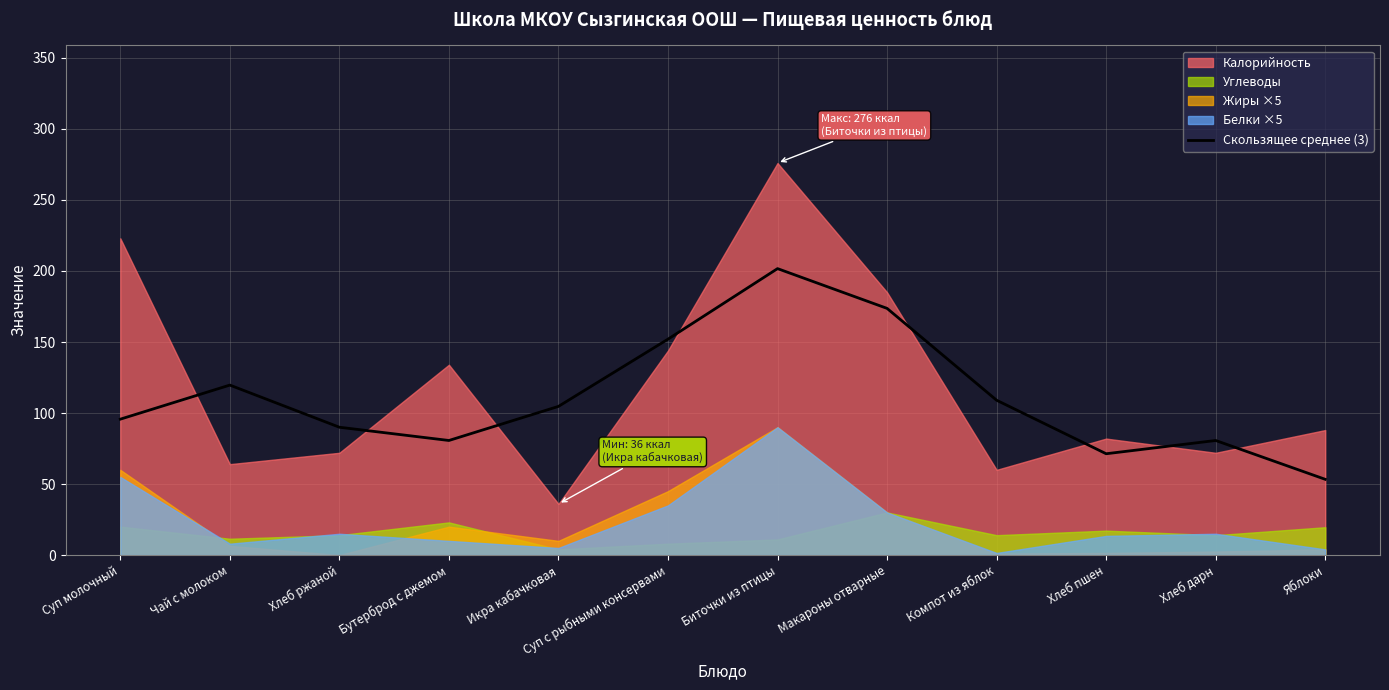

What is the highest value of the Скользящее среднее (3) series?

201.7